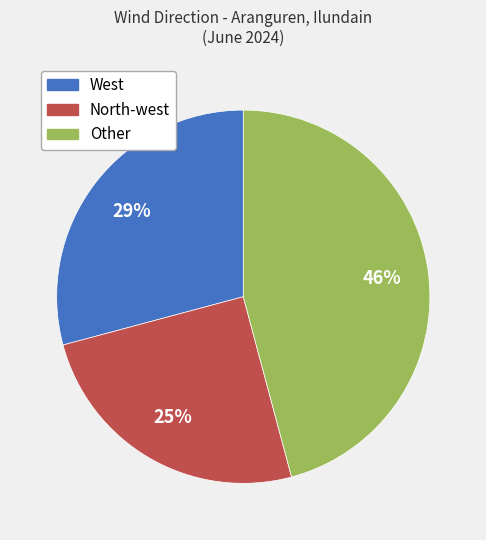

What percentage is the West slice, to the nearest percent?

29%